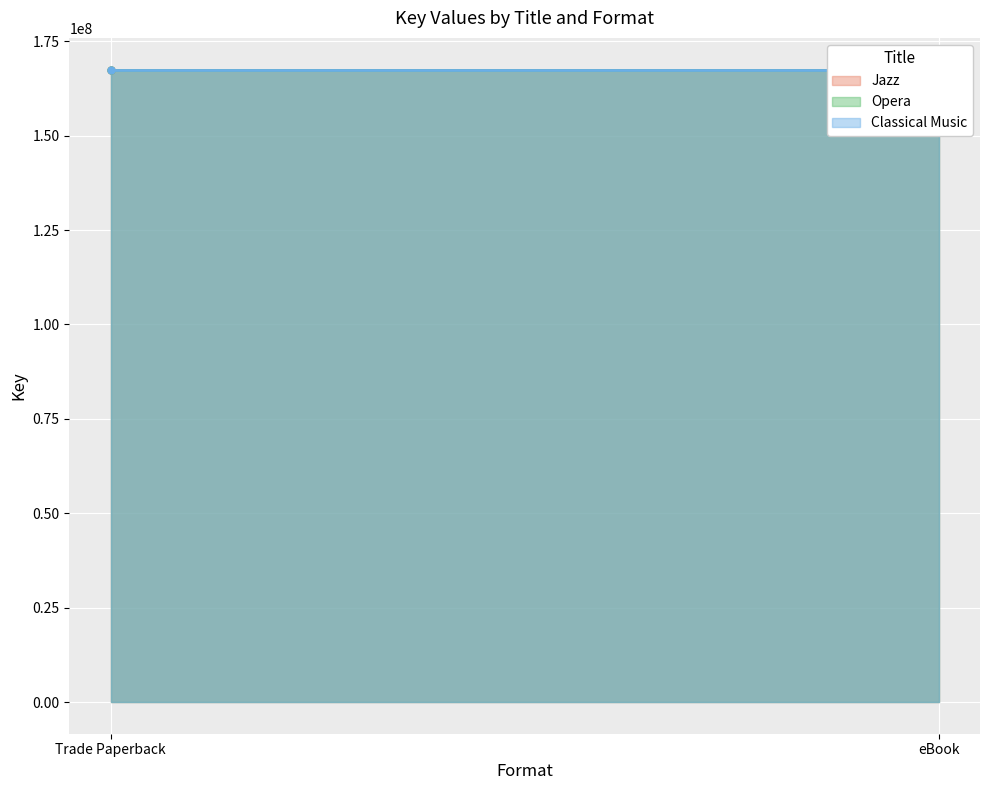

What is the sum of the Opera values at Trade Paperback and eBook?

335022982